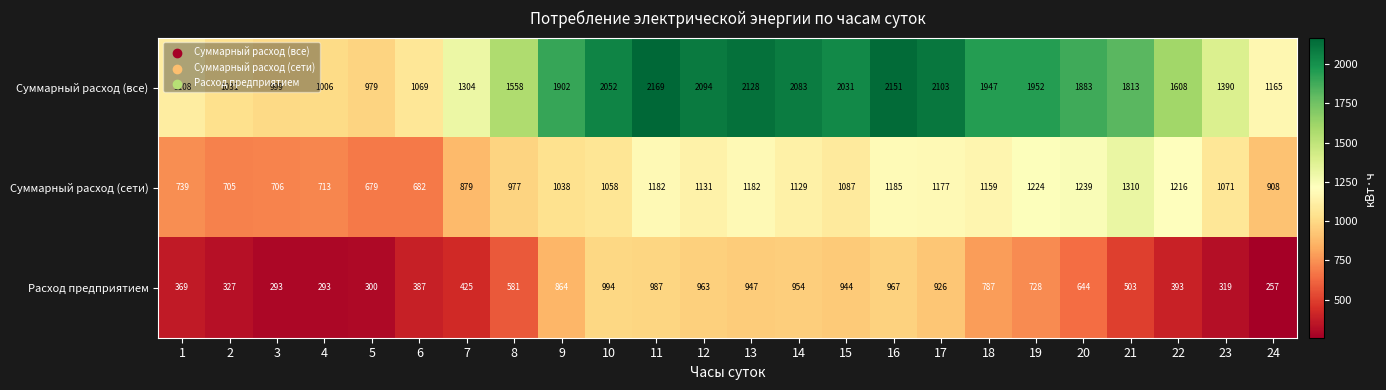

What is the total value across all series at 8?

3116